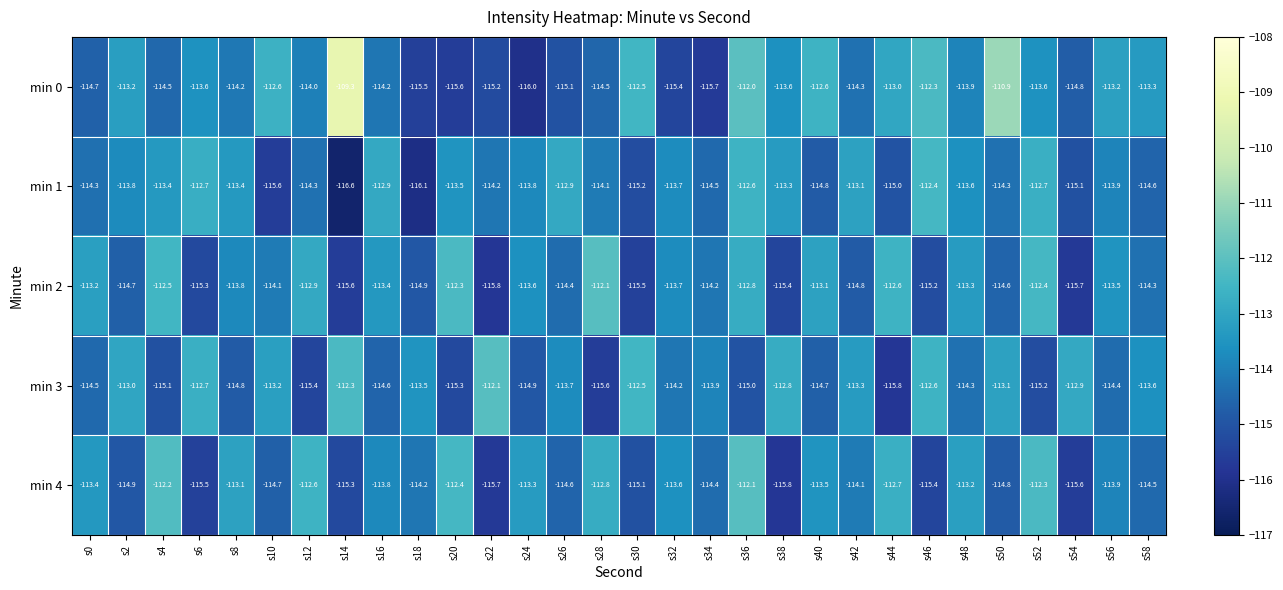

What is the difference between the maximum and minimum values in the min 2 series?

3.7